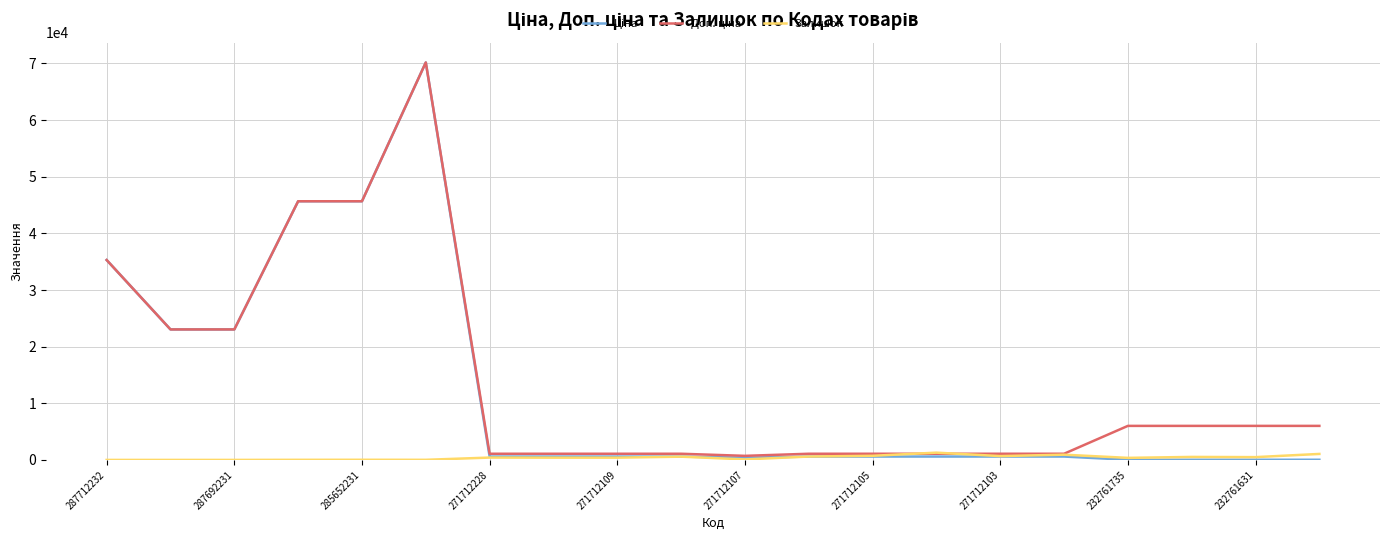

What is the total value across all series at 287692231?

46080.8